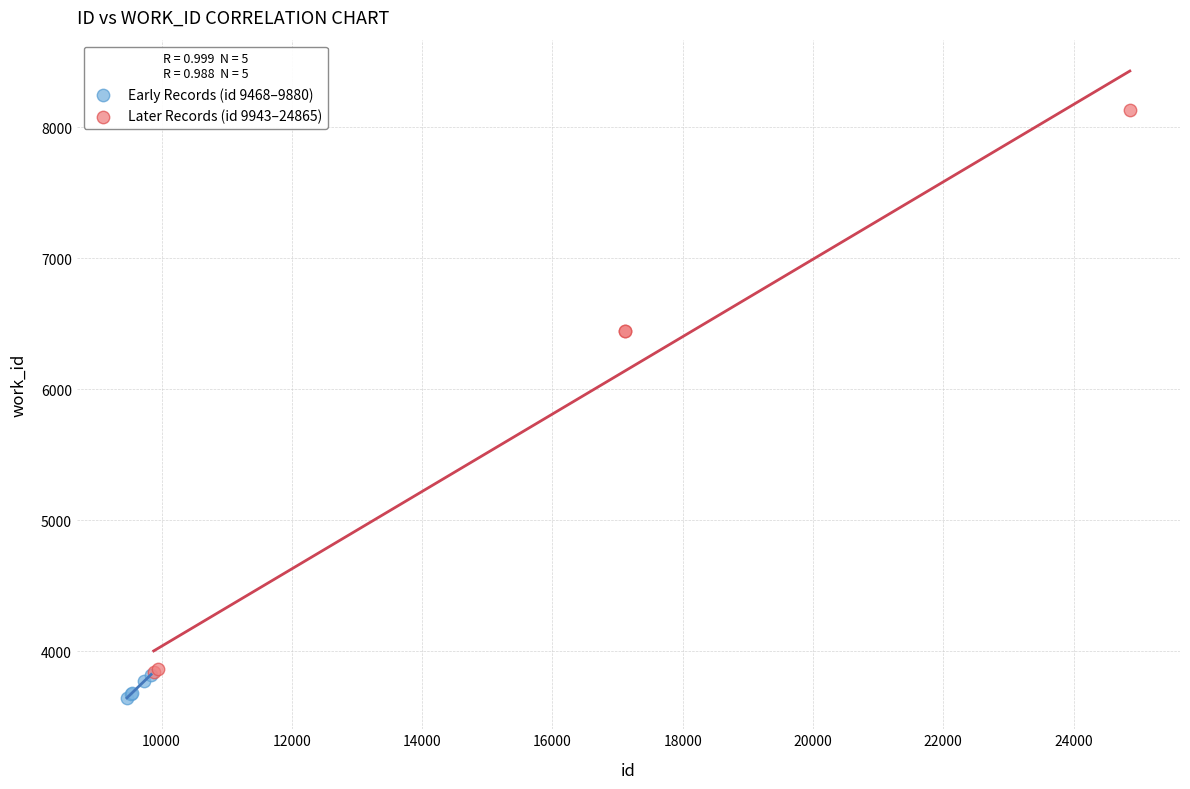

Which series contains the lowest Y value?

Early Records (id 9468–9880)